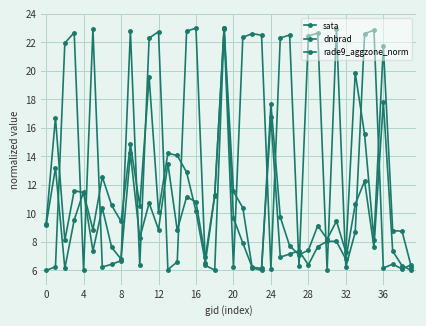

How many series are shown in this chart?

3